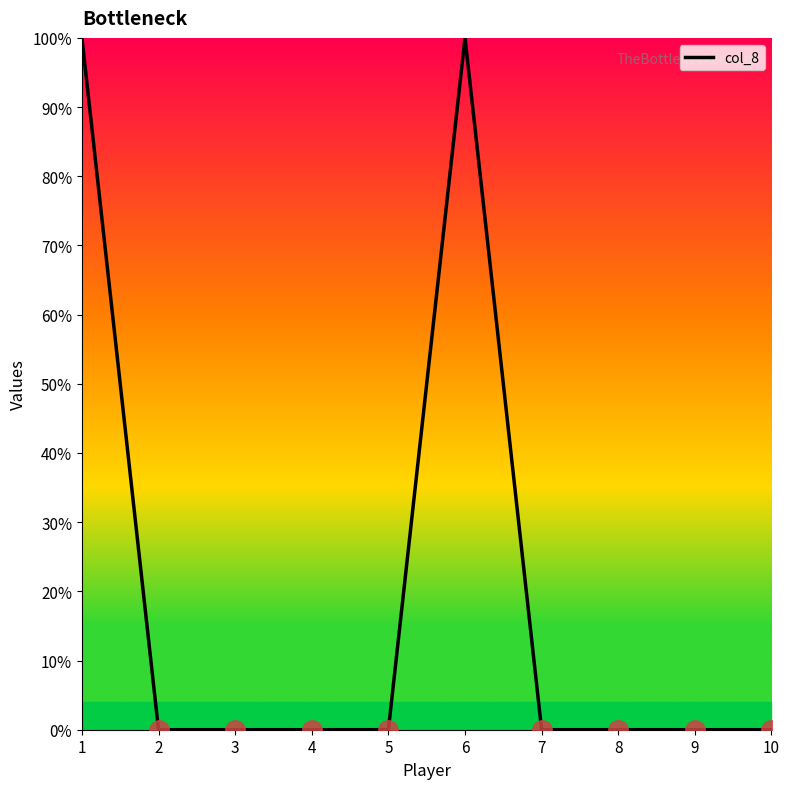

Does the chart display data point markers on the line(s)?

No